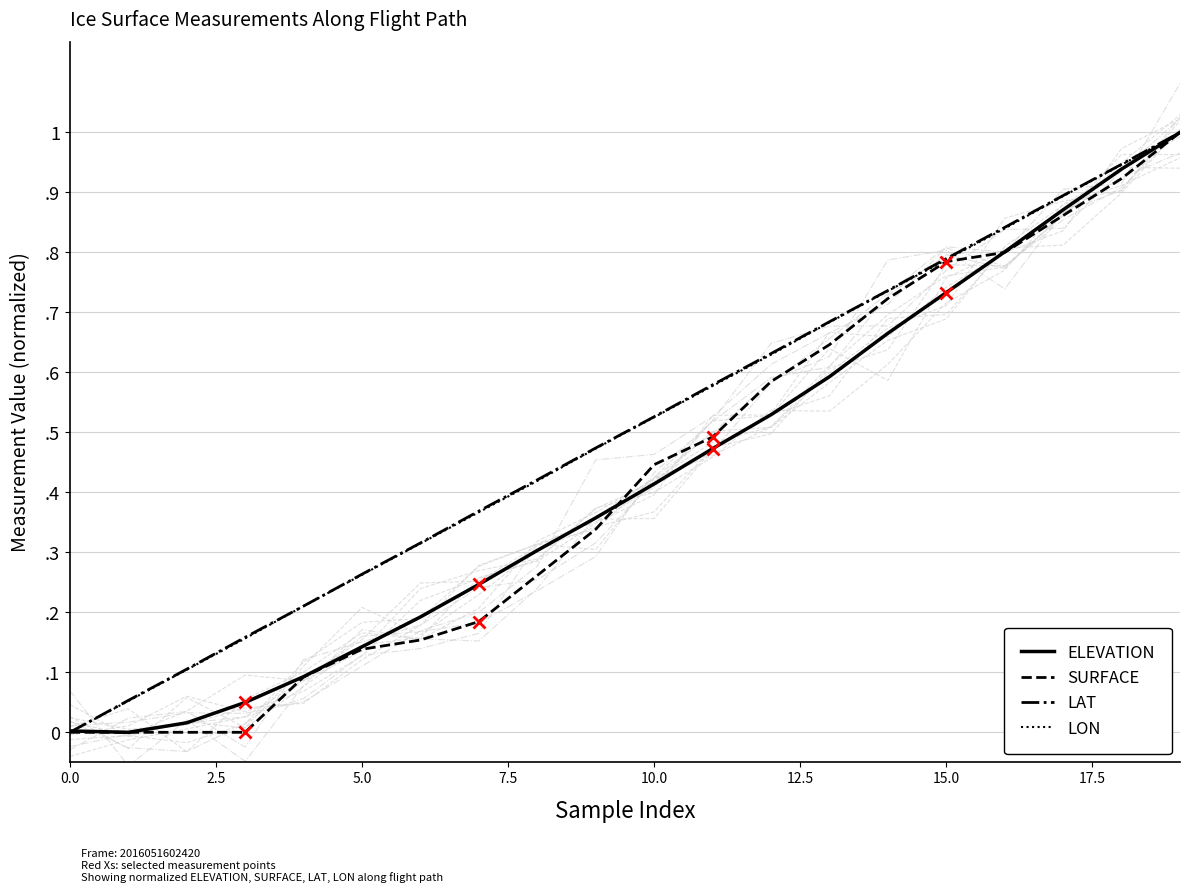

How many intersections are there between ELEVATION and LAT?

1